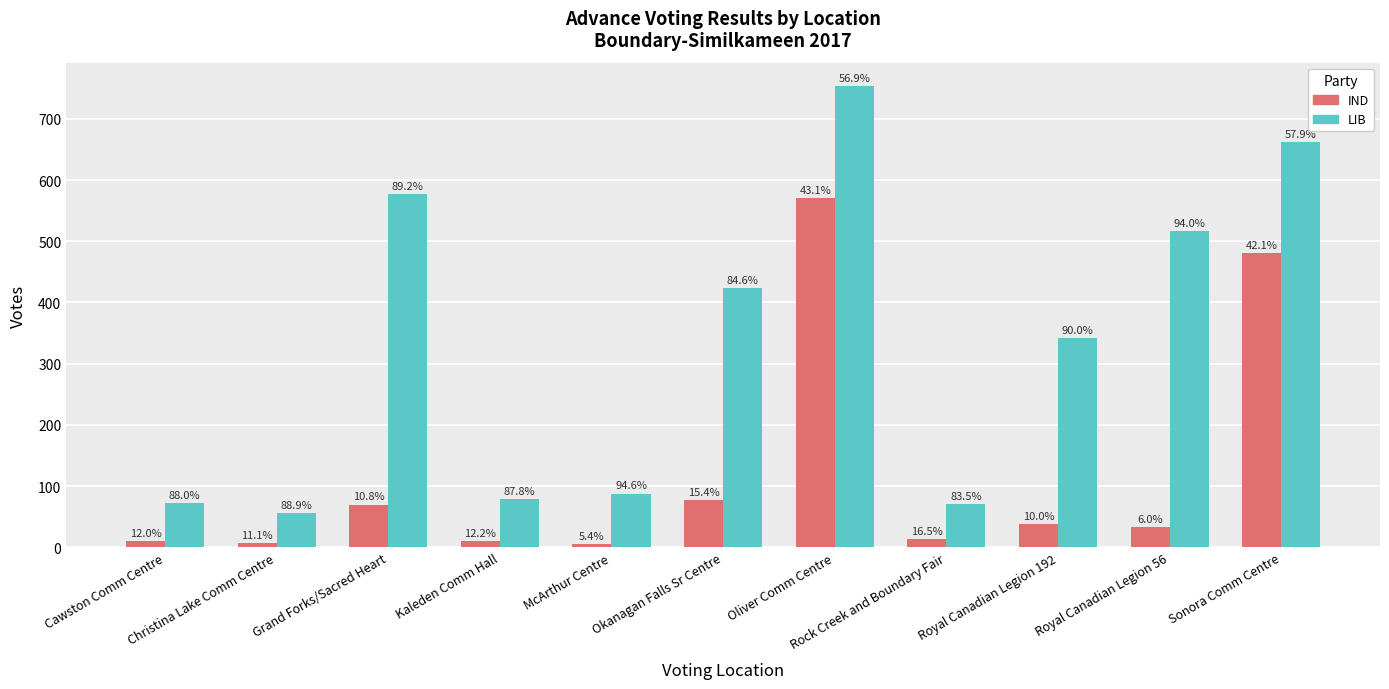

Read the LIB value at Royal Canadian Legion 56, to the nearest 100.

500